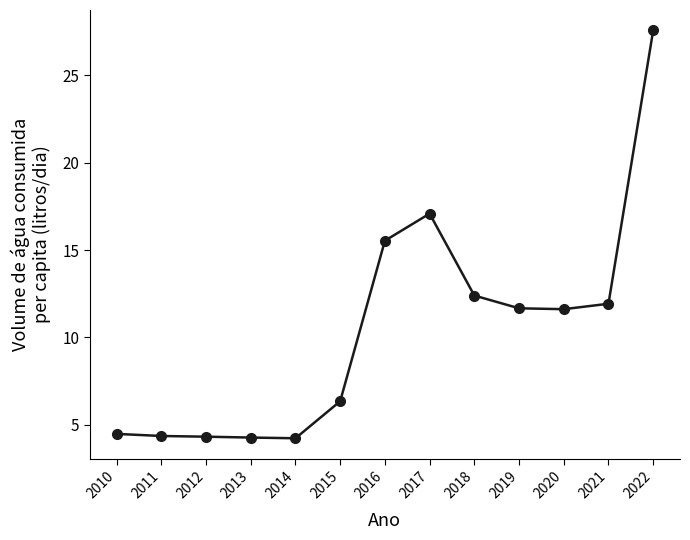

Is it true that the value at 2018 is 16.6?

False